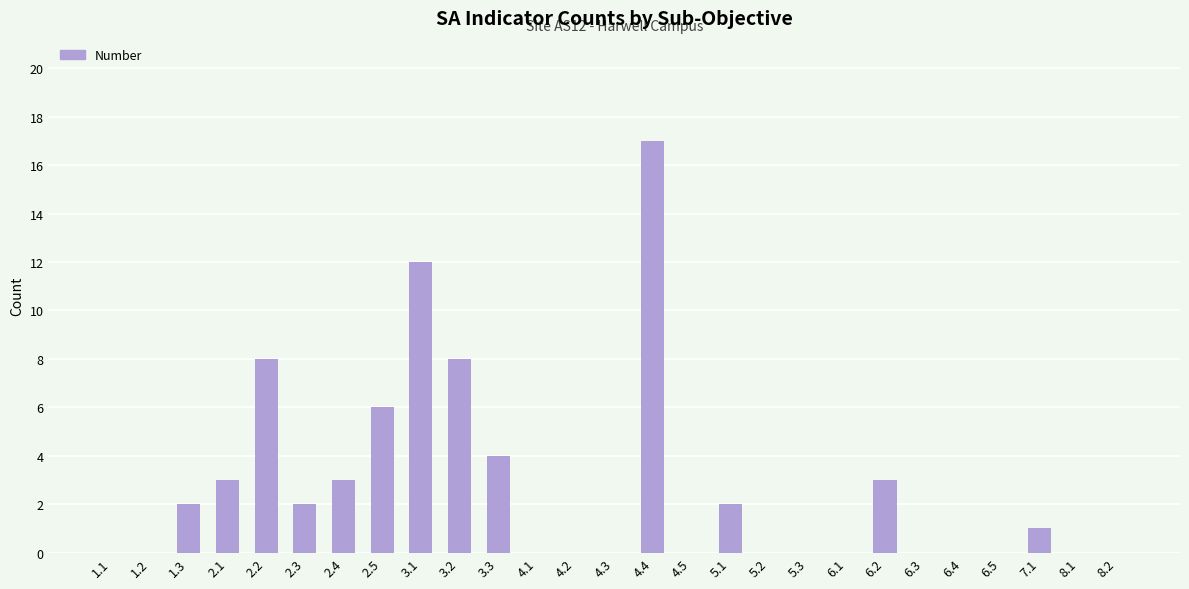

What is the sum of all values?

71